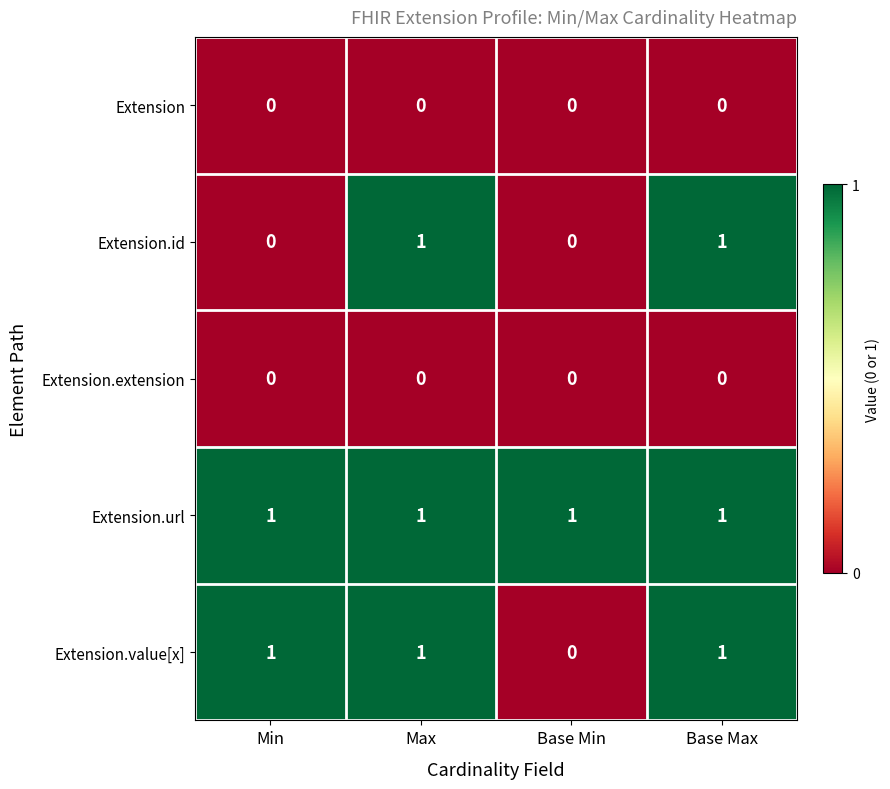

The value of Extension.id at Min is 0. True or false?

True